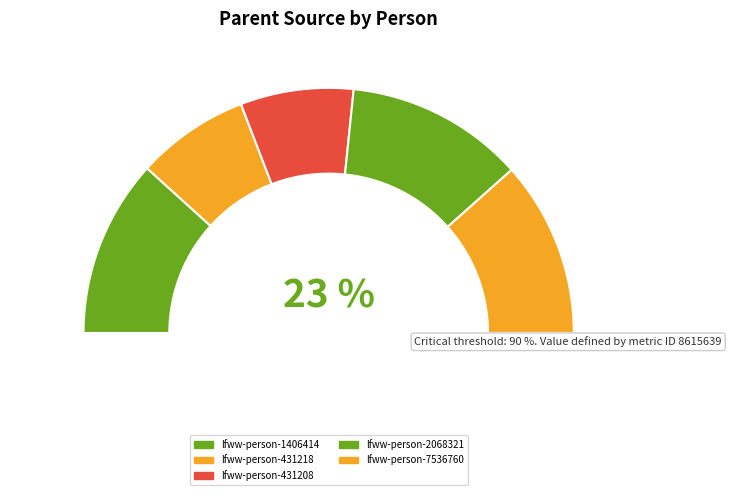

True or false: lfww-person-7536760 accounts for 34% of the total.

False